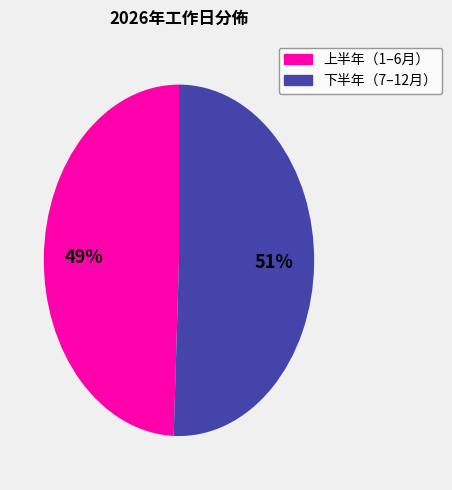

Is there a majority slice in this chart?

Yes